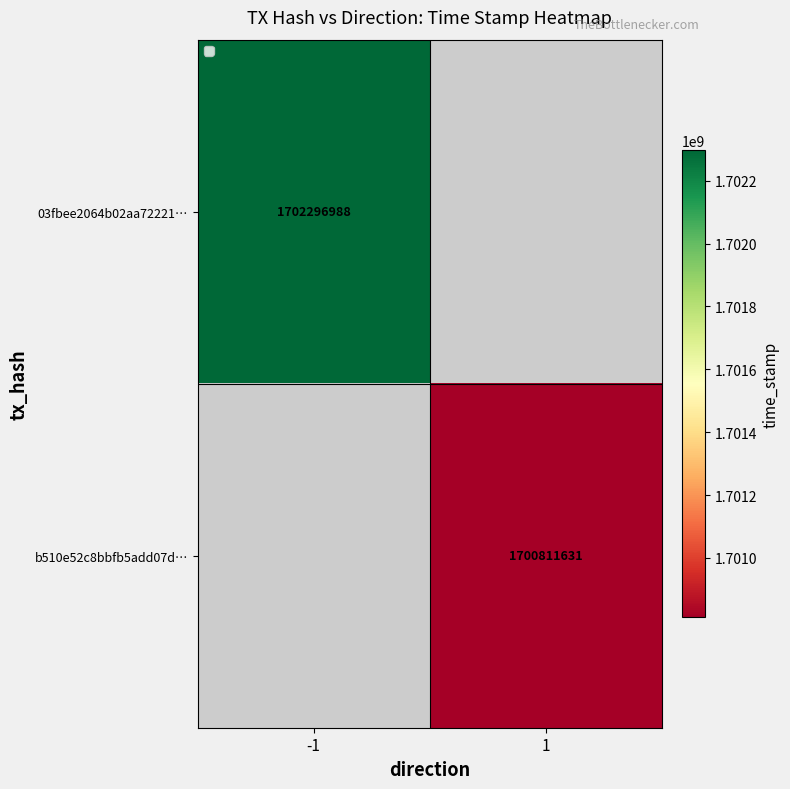

Count the number of data series in this chart.

2